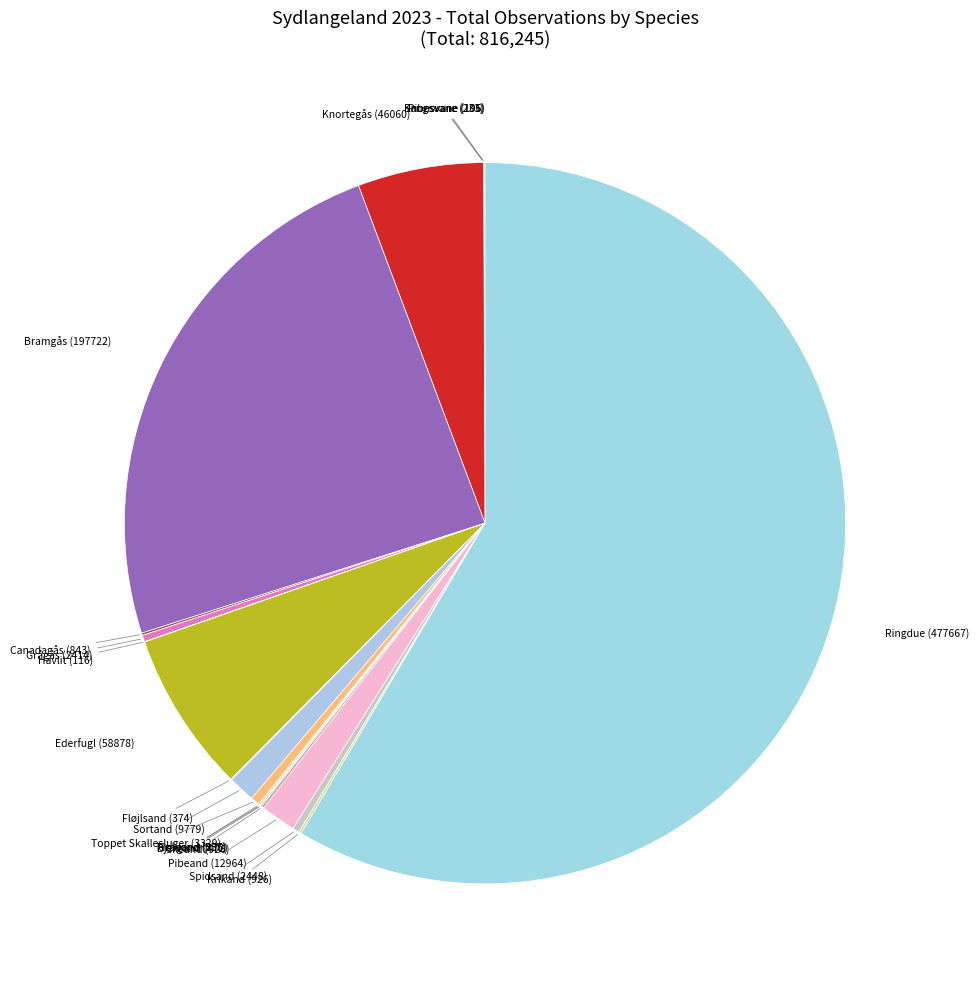

Is it true that Sortand (9779) is 1% of the pie?

True